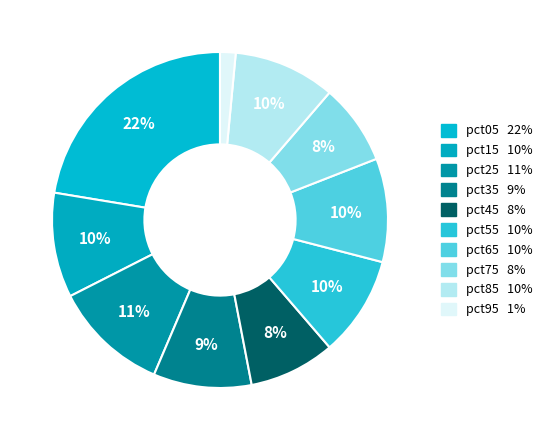

How many segments does this pie chart have?

10